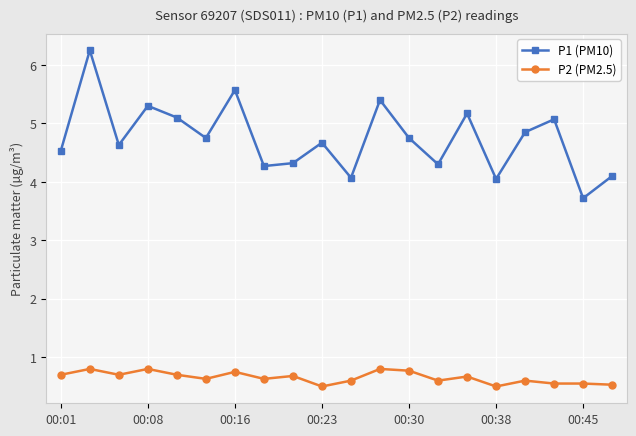

Which series has the widest spread of values?

P1 (PM10)